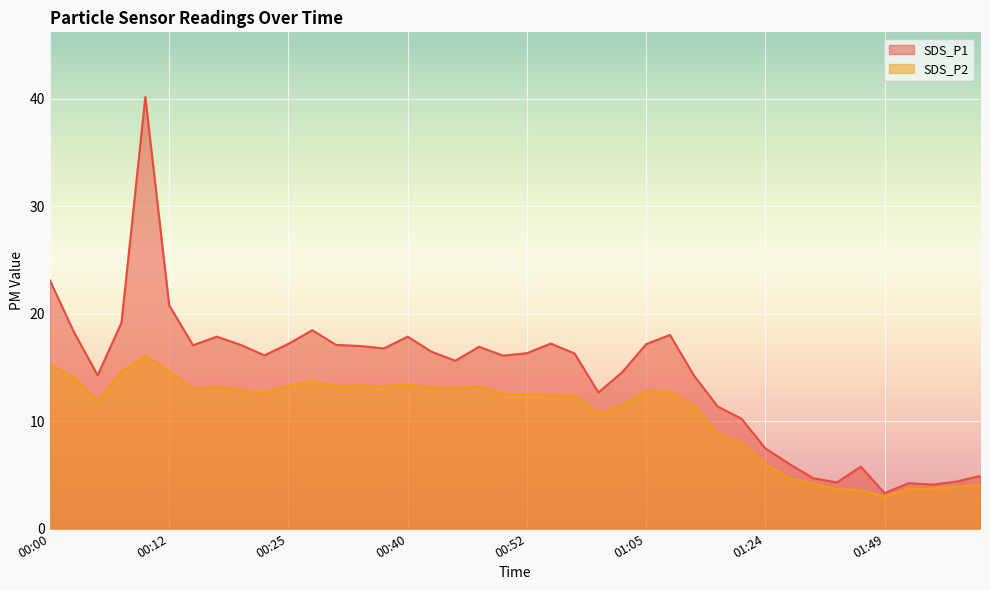

Between 01:02 and 01:07, which is larger?

01:07